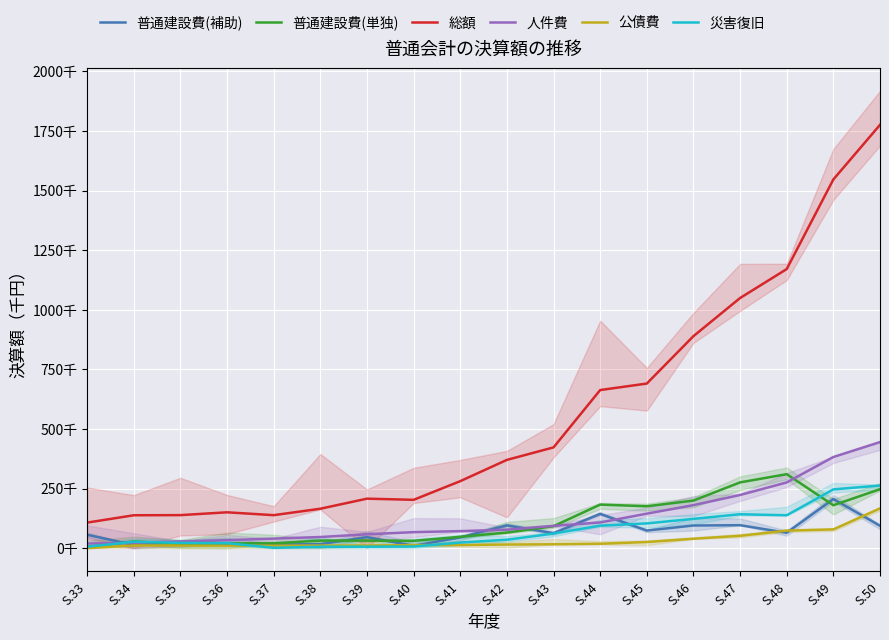

Count the number of data series in this chart.

6